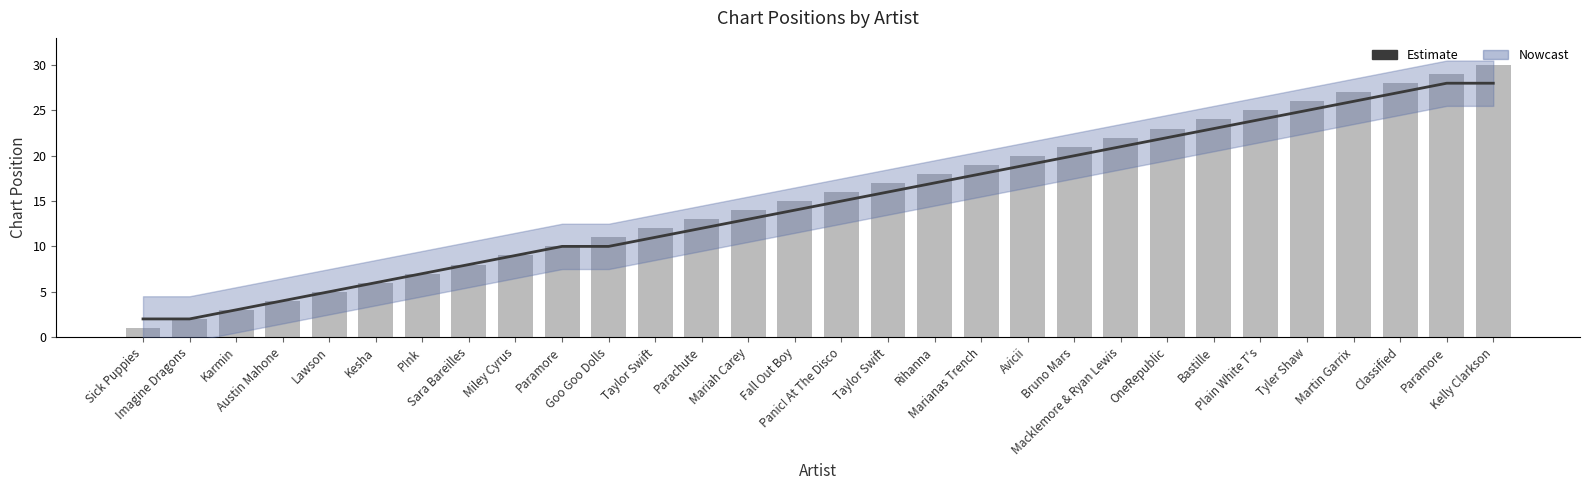

Where is Estimate nearest to the value 15?

Panic! At The Disco